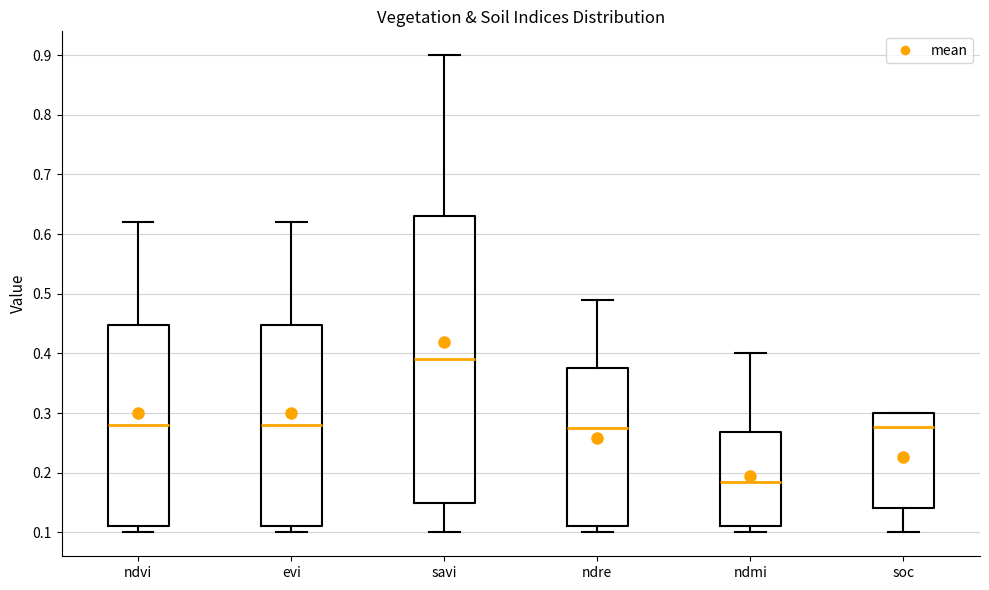

Reading left to right, transcribe this box plot: for each box, give where its median line is, the range the box spans, and where its two whiskers end, as read against the y-axis. The values are not printed on the chart, so give them approximately, as read against the axis.

ndvi: median 0.28, box 0.11 to 0.45, whiskers 0.10 to 0.62
evi: median 0.28, box 0.11 to 0.45, whiskers 0.10 to 0.62
savi: median 0.39, box 0.15 to 0.63, whiskers 0.10 to 0.90
ndre: median 0.28, box 0.11 to 0.38, whiskers 0.10 to 0.49
ndmi: median 0.19, box 0.11 to 0.27, whiskers 0.10 to 0.40
soc: median 0.28, box 0.14 to 0.30, whiskers 0.10 to 0.30